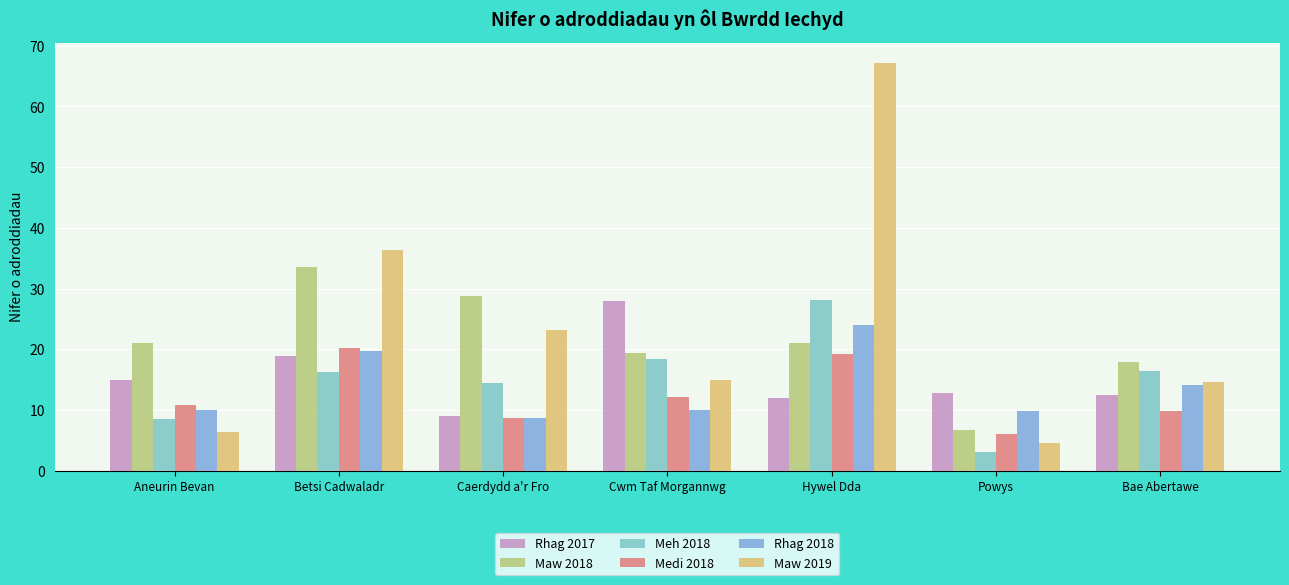

What is the sum of all Rhag 2017 values?

108.2